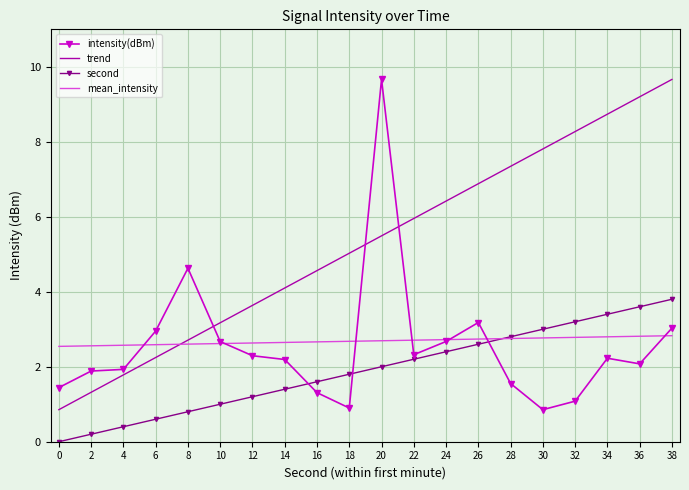

The value of second at 24 is 2.4. True or false?

True